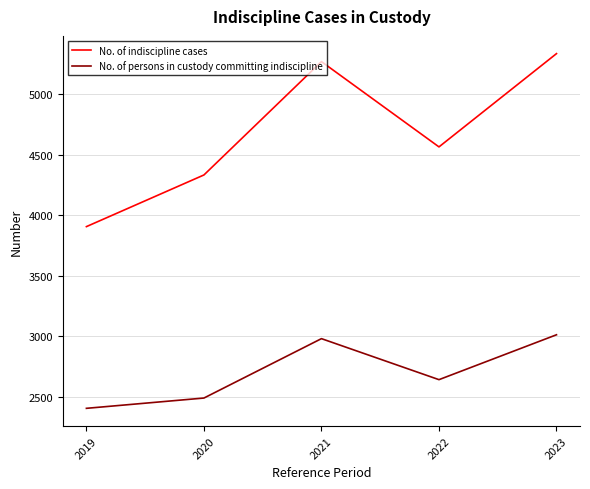

Is it true that No. of persons in custody committing indiscipline equals 2640 at 2022?

True